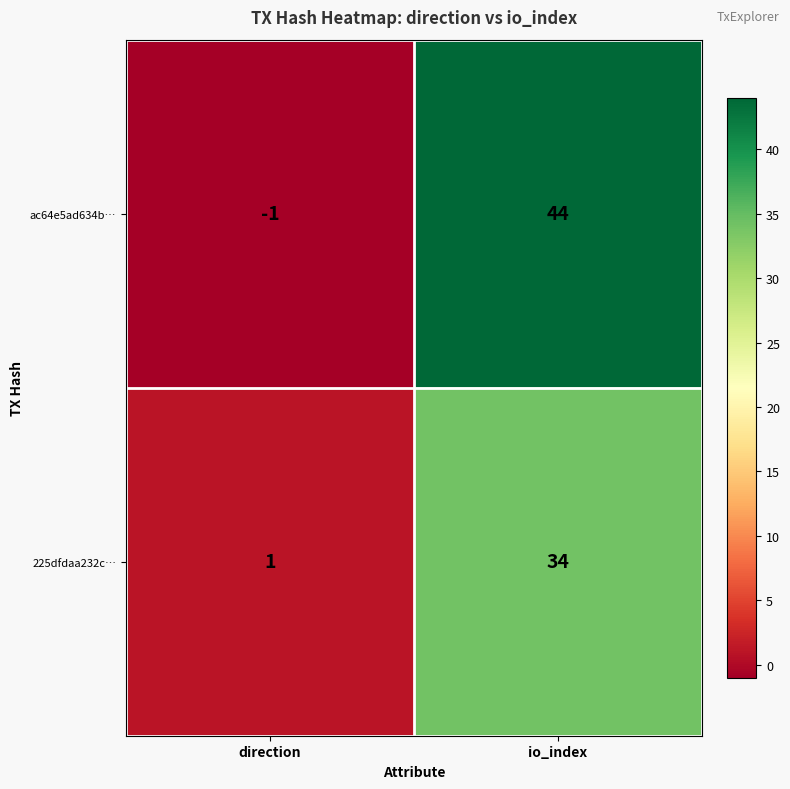

How many distinct data groups are displayed?

2